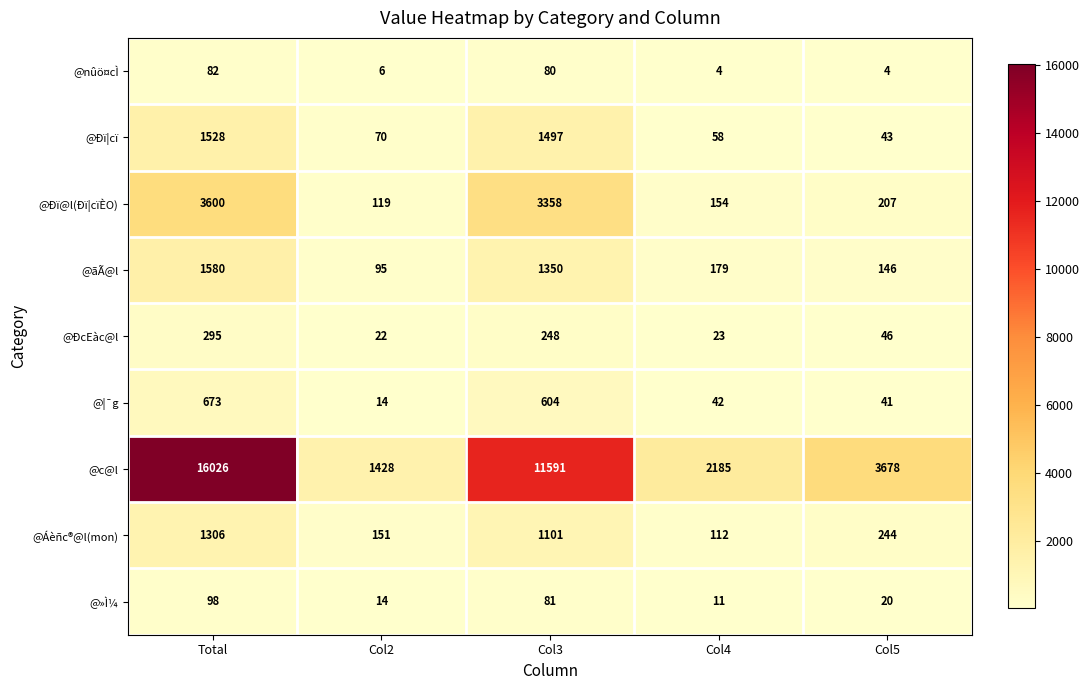

At which category is the sum across all series the highest?

Total